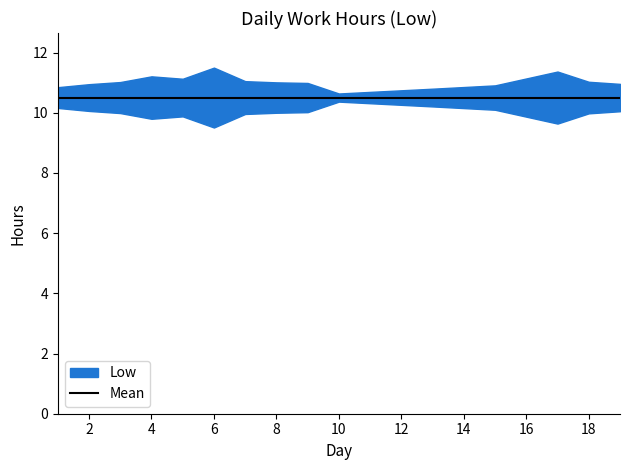

List the labels in order of value, largest first.

6, 17, 18, 19, 2, 1, 13, 10, 15, 9, 8, 3, 7, 5, 4